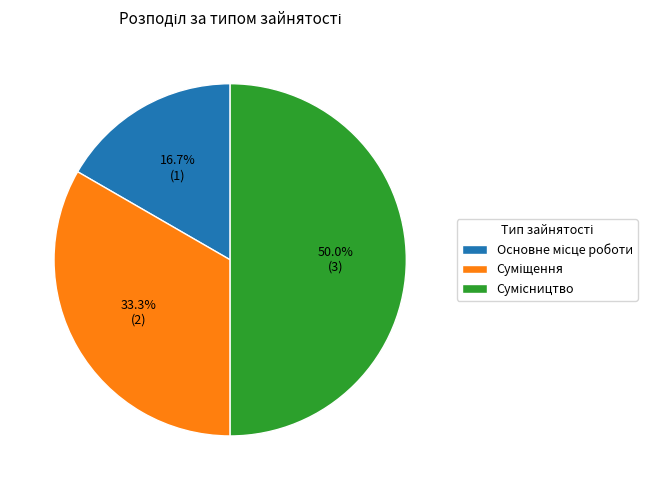

Is there a majority slice in this chart?

No